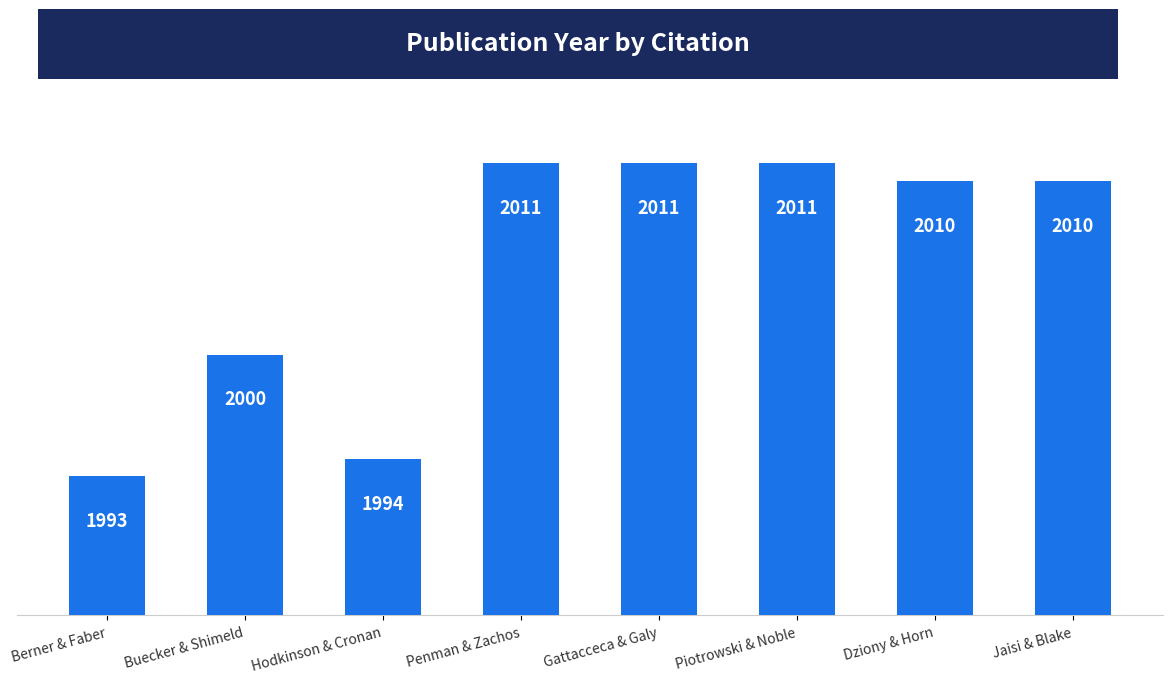

Is it true that the value at Hodkinson & Cronan is 1994?

True